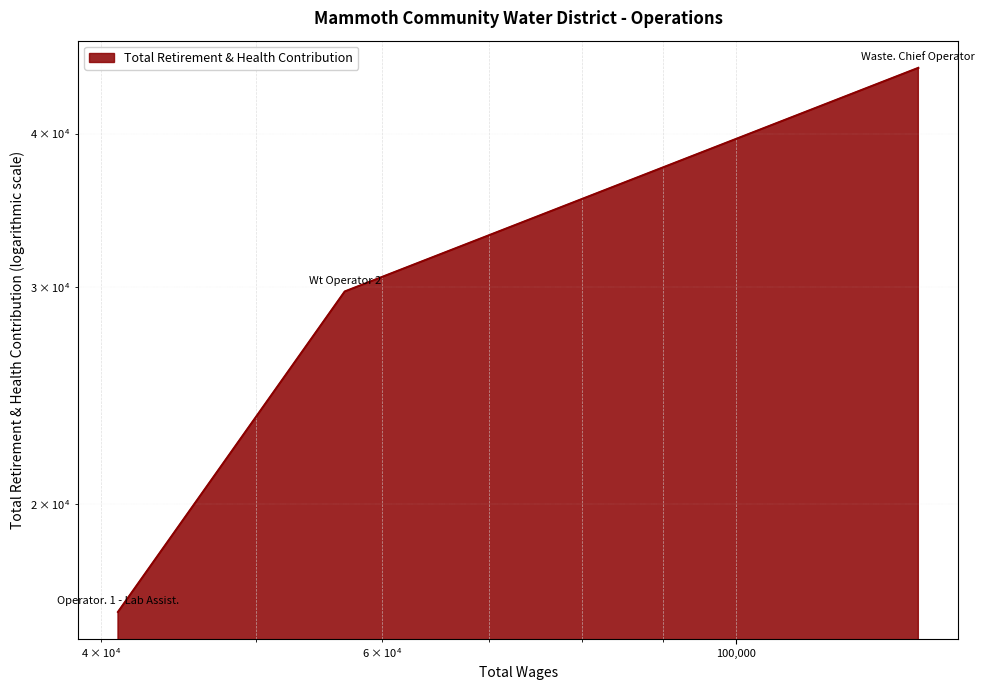

What value does the data have at Wt Operator 2, to the nearest 100?

29800